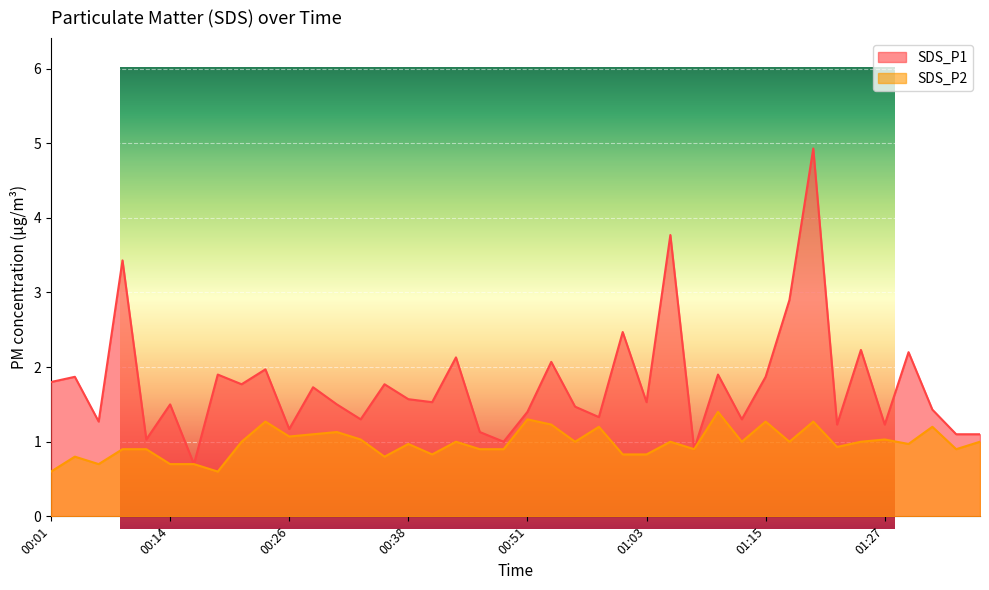

What is the label of the 16th point from the left?

00:38